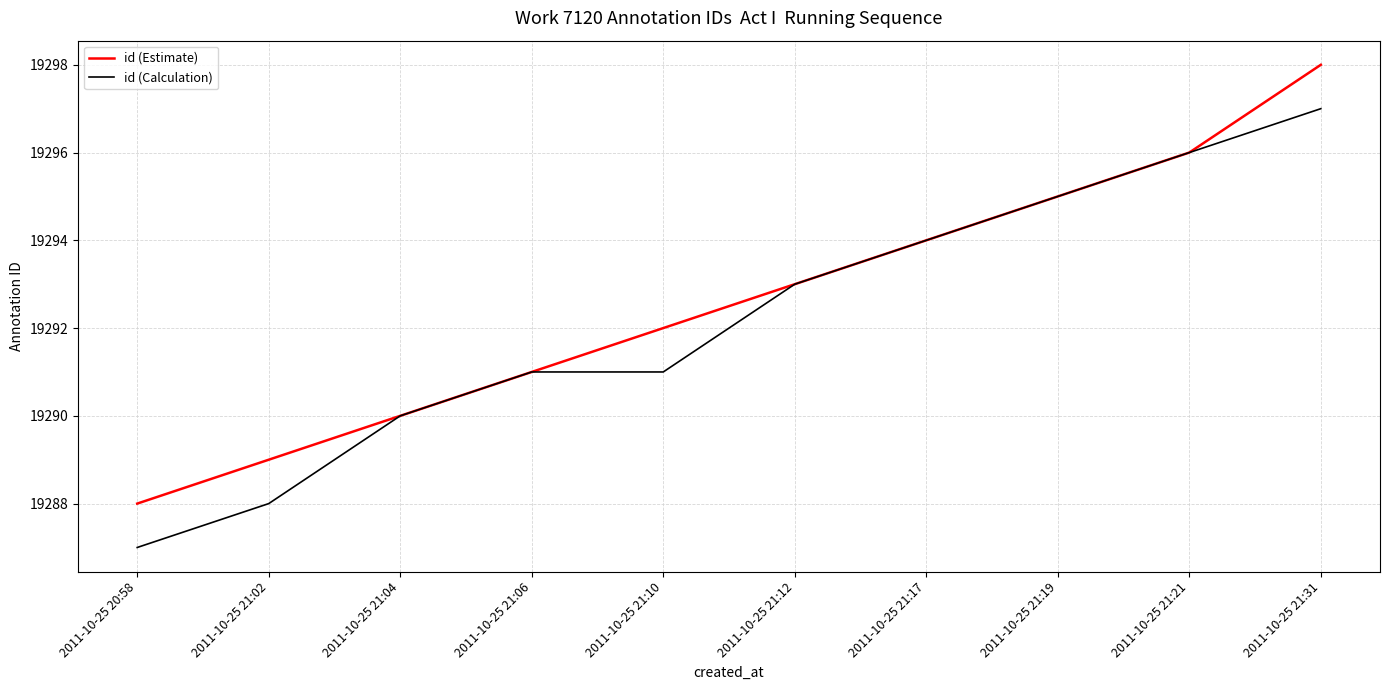

Which series changed the most between 2011-10-25 21:12 and 2011-10-25 21:31?

id (Estimate)